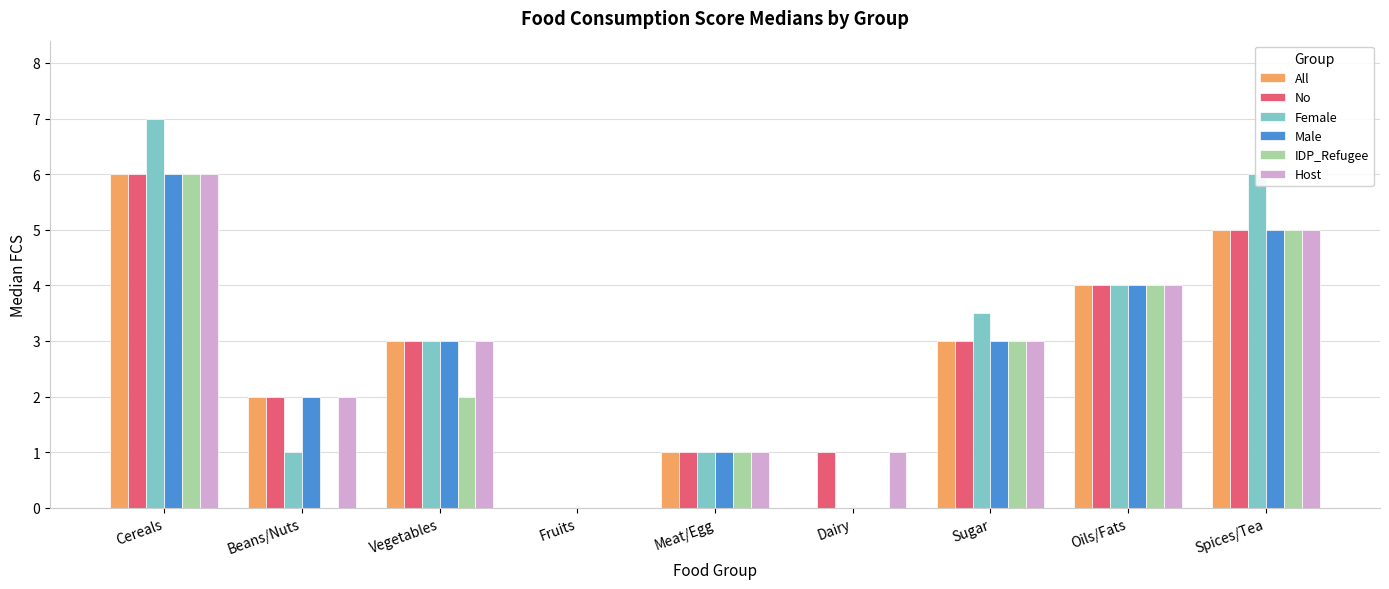

What is the approximate value of Male at Oils/Fats?

4.0